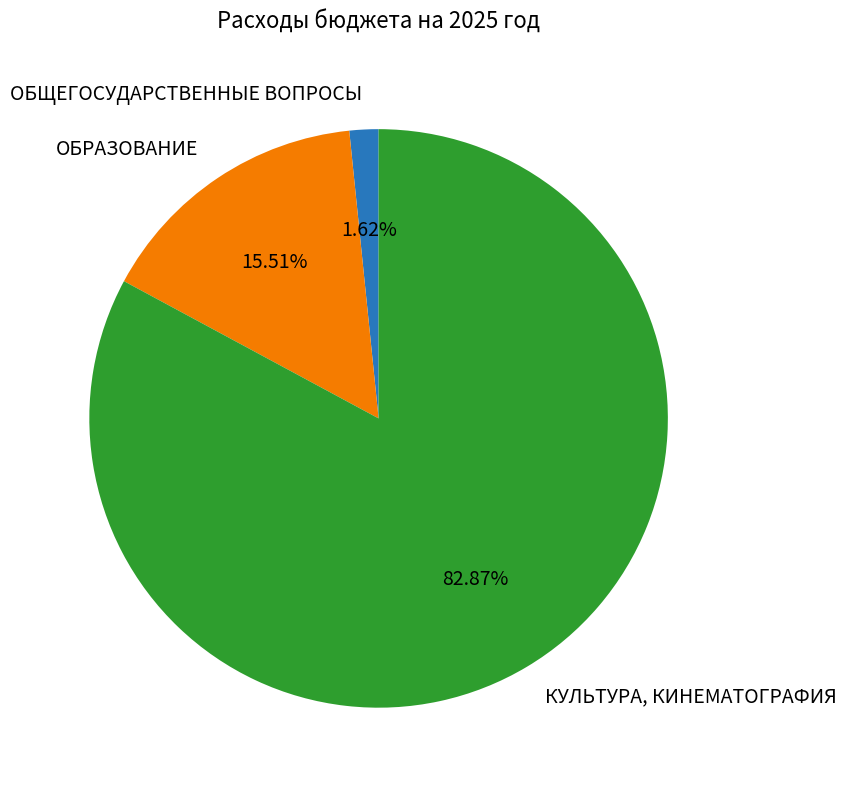

To the nearest percent, what portion does ОБРАЗОВАНИЕ represent?

16%